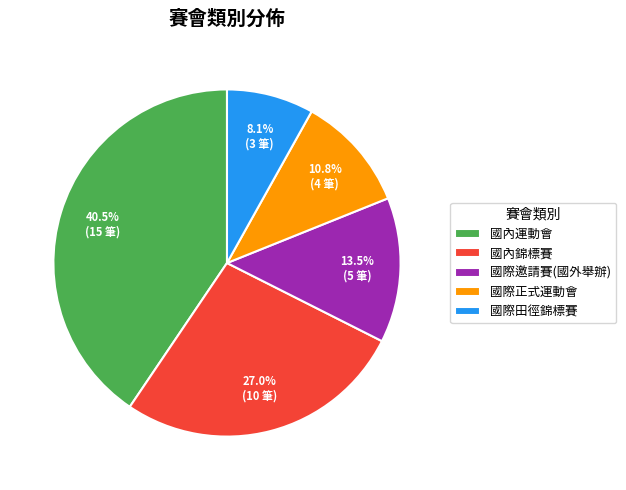

Count the number of slices in the pie.

5